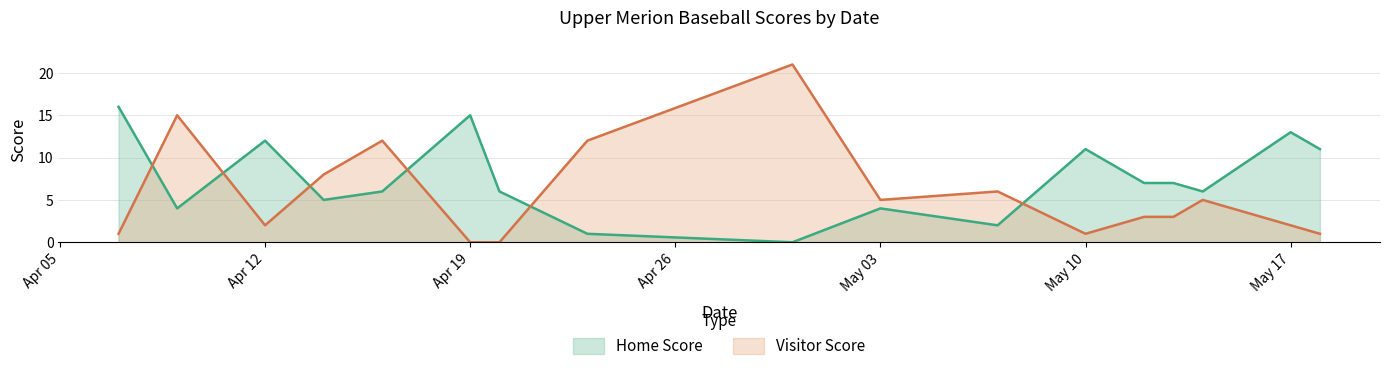

What is the label of the 9th point from the left?

2021-04-30